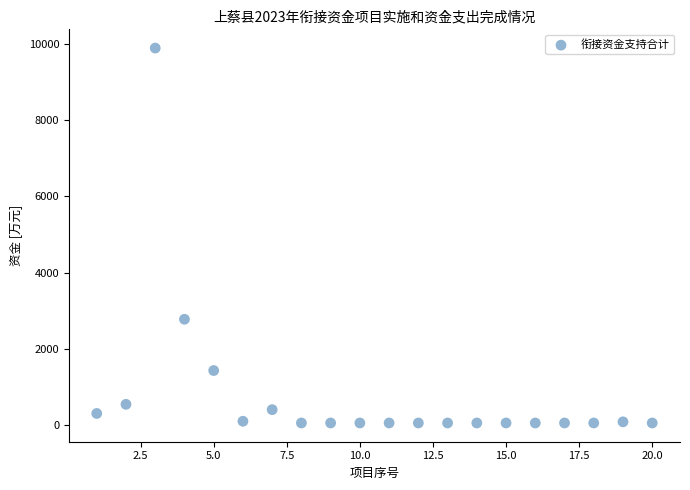

What is the range of Y values (max minus min)?

9849.2